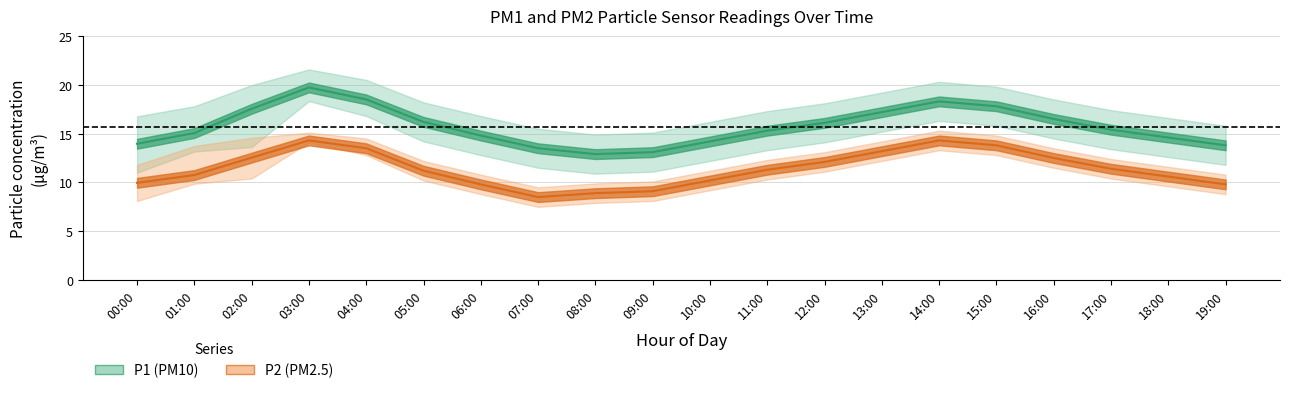

Where does the P1_upper series first go above 17?

01:00